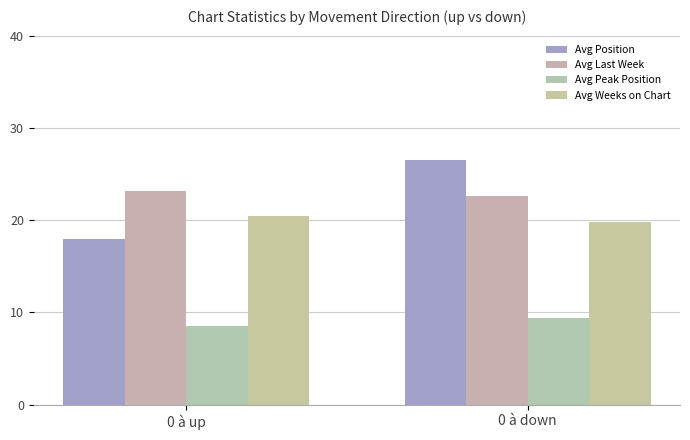

Is the value of Avg Last Week at 0 à up greater than the value of Avg Weeks on Chart at 0 à up?

Yes